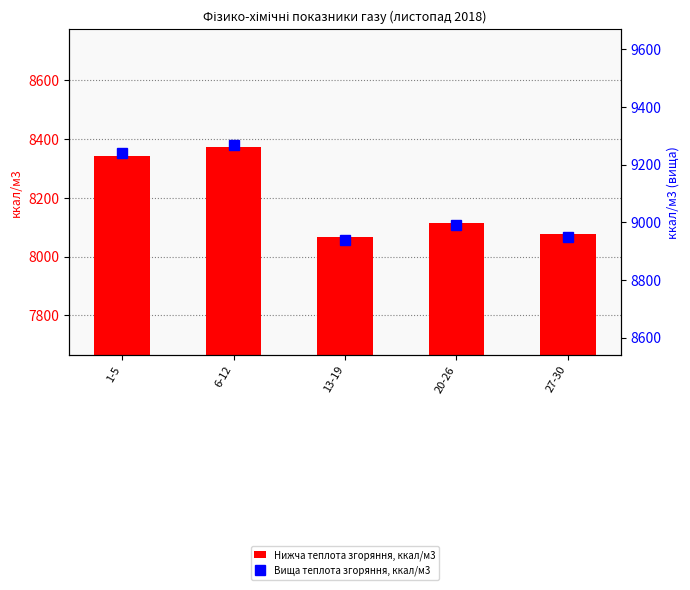

What is the spread (max minus min) of values at 20-26?

874.2